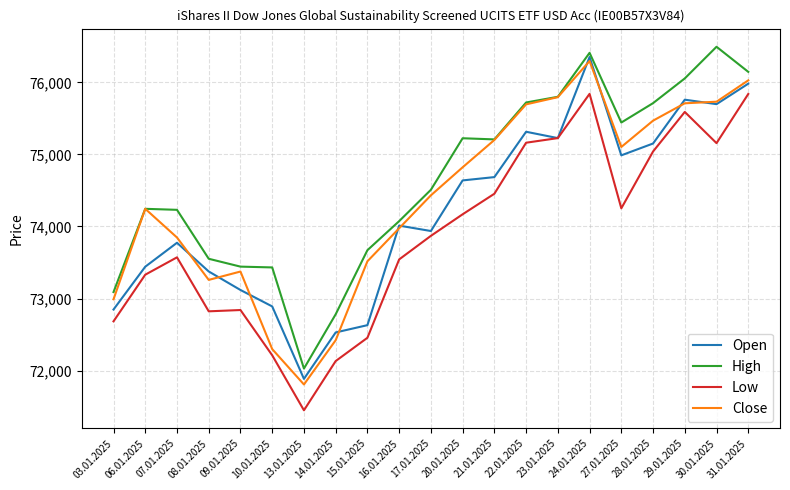

What is the approximate value of Low at 03.01.2025, to the nearest 100?

72700